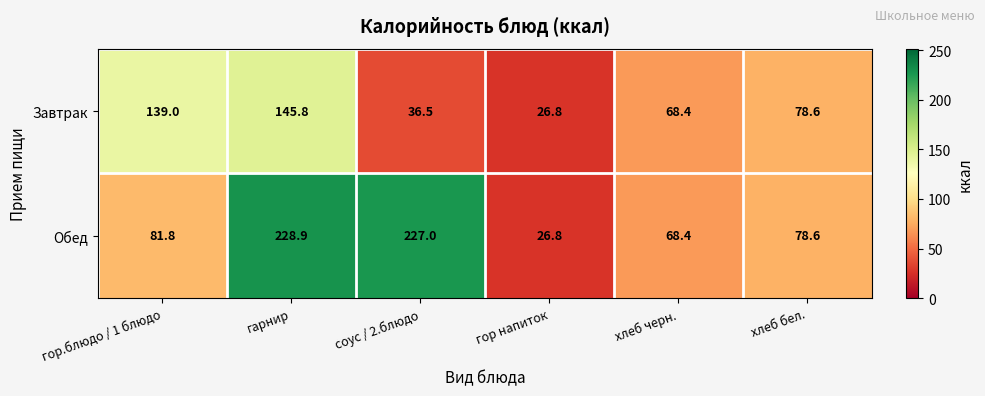

What is the total value across all series at хлеб черн.?

136.8